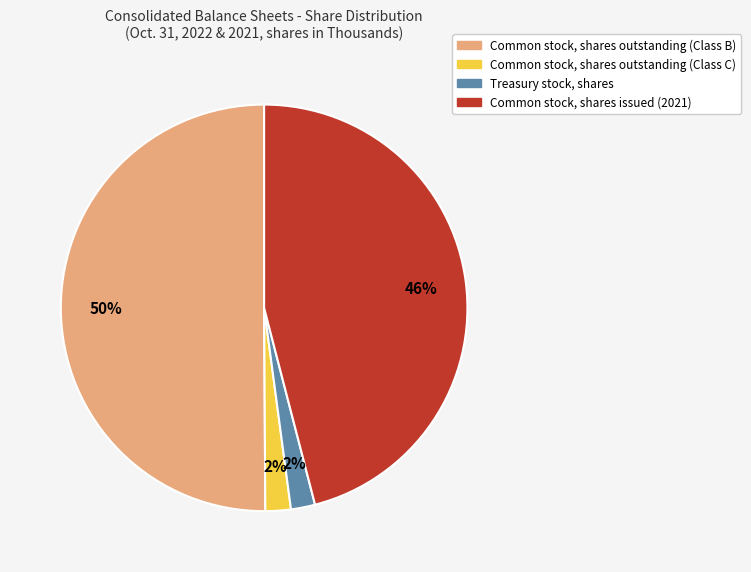

To the nearest percent, what is the average slice percentage?

25%